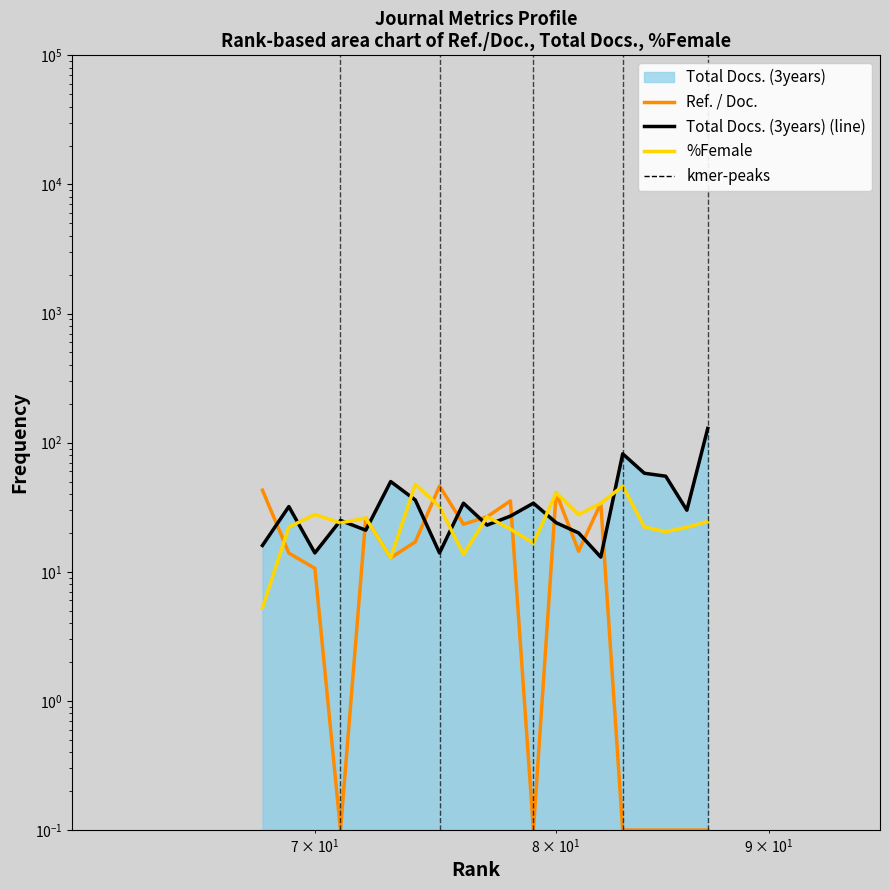

What is the greatest value displayed?

129.0